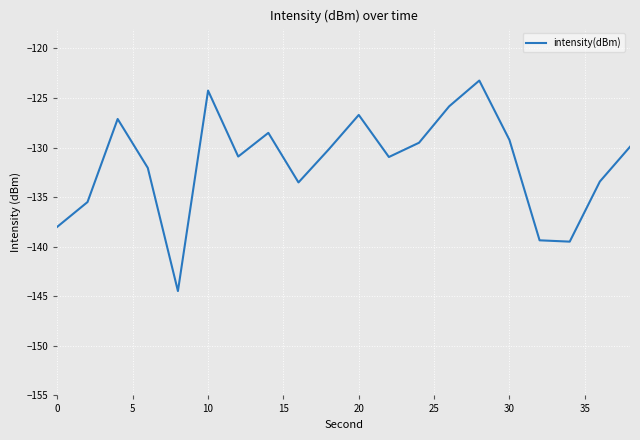

What is the smallest value displayed?

-144.5